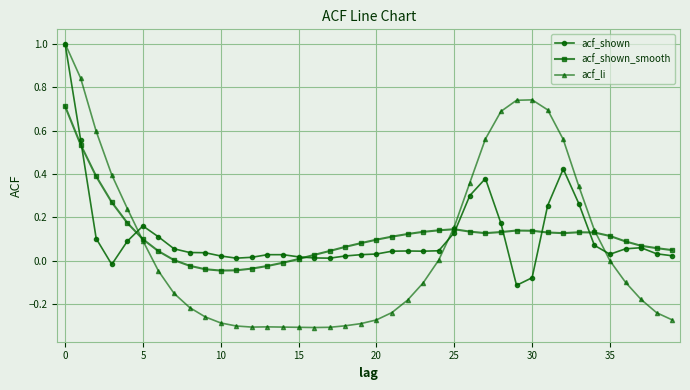

Which series has the widest spread of values?

acf_li